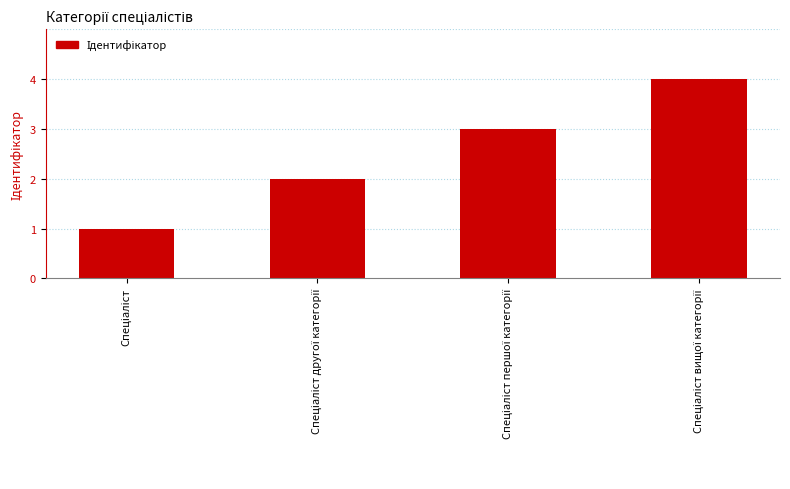

What is the difference between the maximum and minimum values?

3